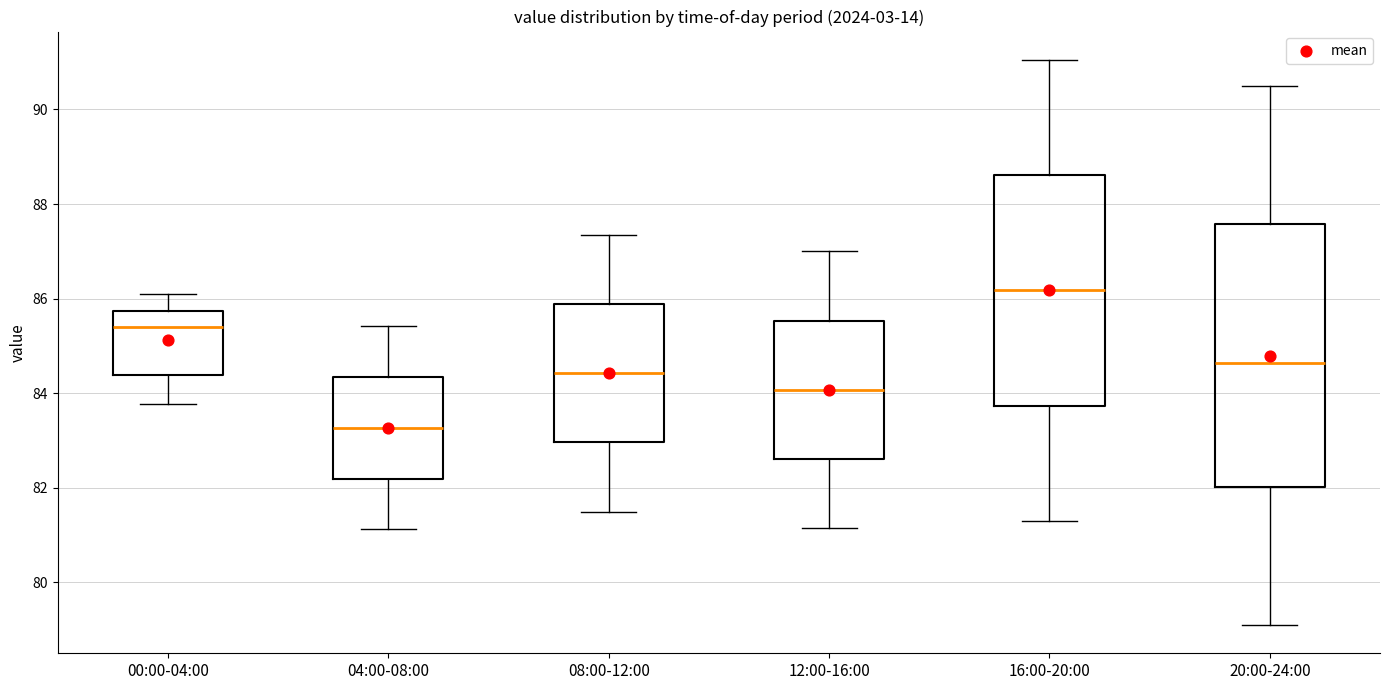

Reading left to right, transcribe this box plot: for each box, give where its median line is, the range the box spans, and where its two whiskers end, as read against the y-axis. The values are not printed on the chart, so give them approximately, as read against the axis.

00:00-04:00: median 85.4, box 84.4 to 85.8, whiskers 83.8 to 86.2
04:00-08:00: median 83.2, box 82.2 to 84.4, whiskers 81.2 to 85.4
08:00-12:00: median 84.4, box 83.0 to 85.8, whiskers 81.6 to 87.4
12:00-16:00: median 84.0, box 82.6 to 85.6, whiskers 81.2 to 87.0
16:00-20:00: median 86.2, box 83.8 to 88.6, whiskers 81.4 to 91.0
20:00-24:00: median 84.6, box 82.0 to 87.6, whiskers 79.2 to 90.6